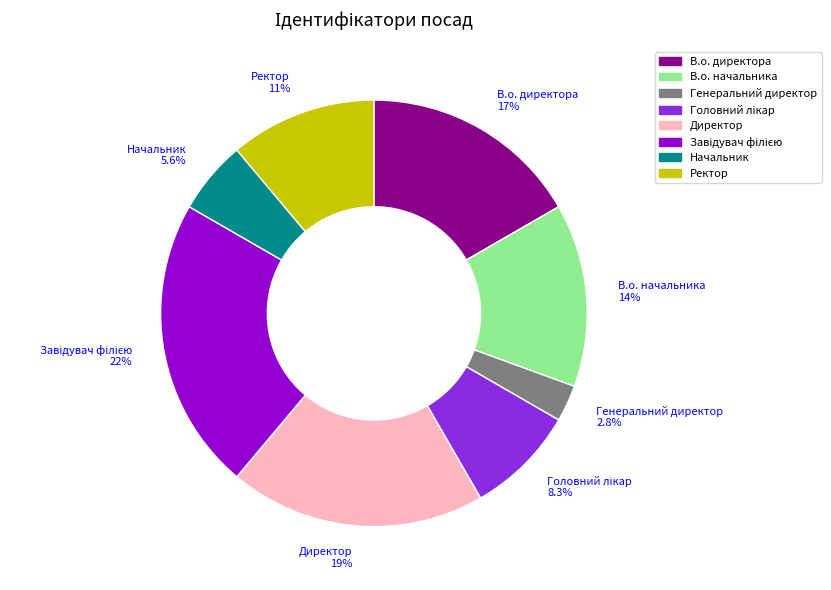

How many slices are in this pie chart?

8